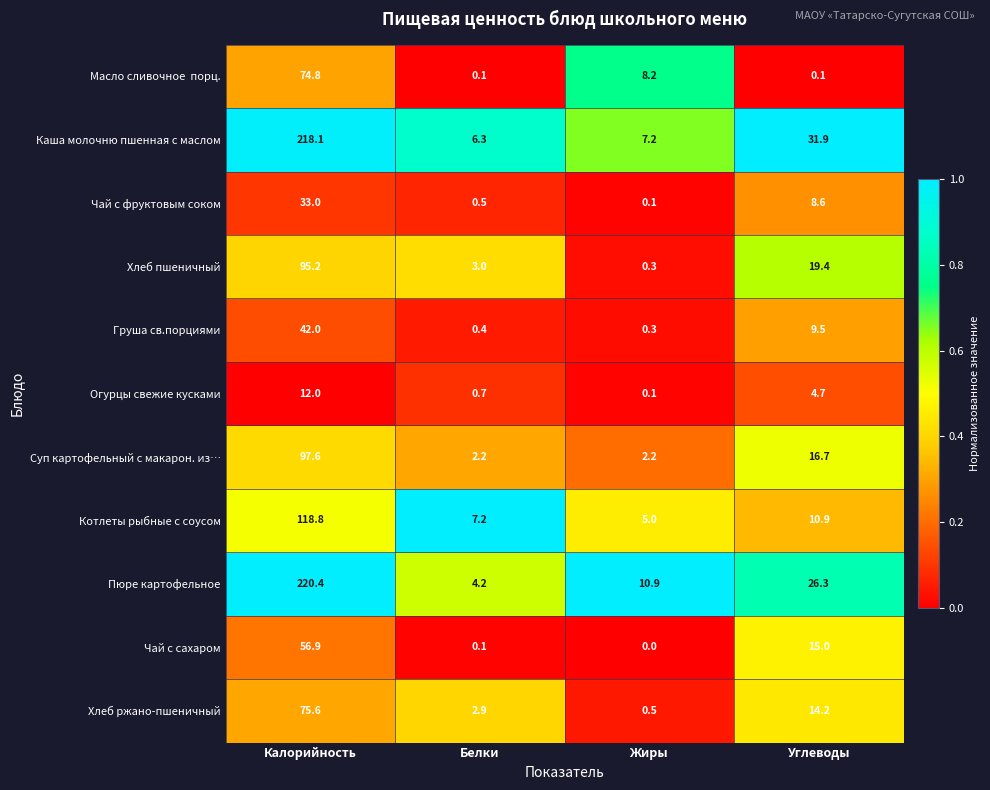

What is the spread (max minus min) of values at Жиры?

10.9